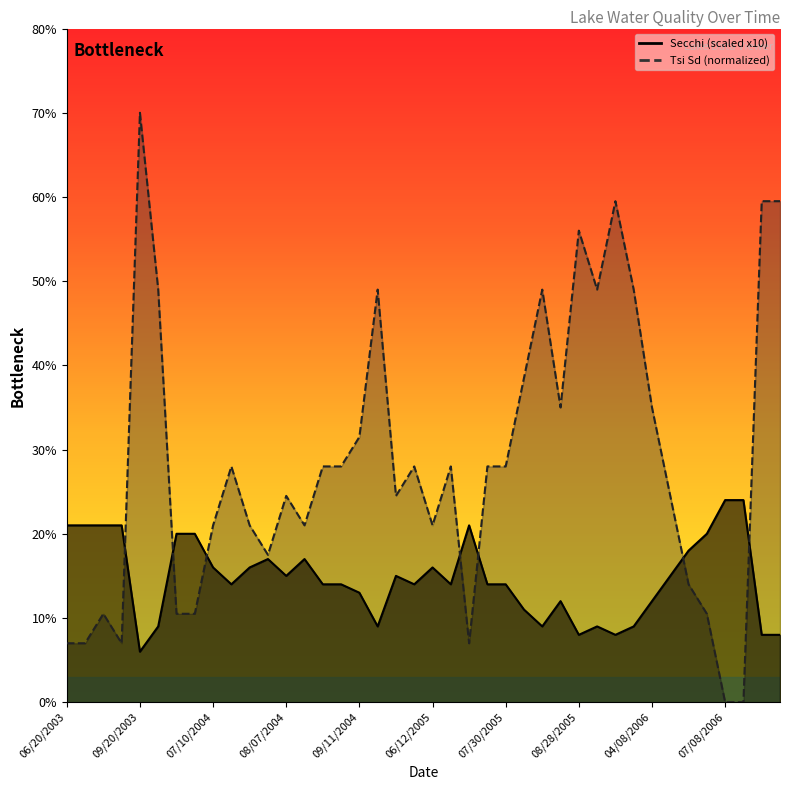

What is the label of the 1st point from the right?

08/27/2006